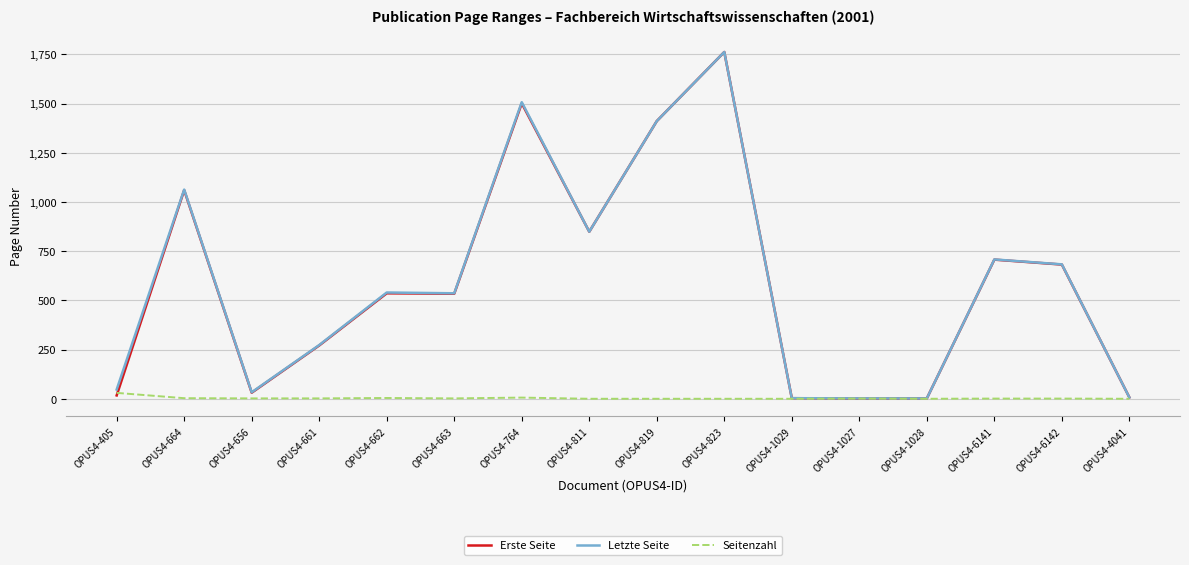

The Seitenzahl series shows -12 at OPUS4-1028. True or false?

False